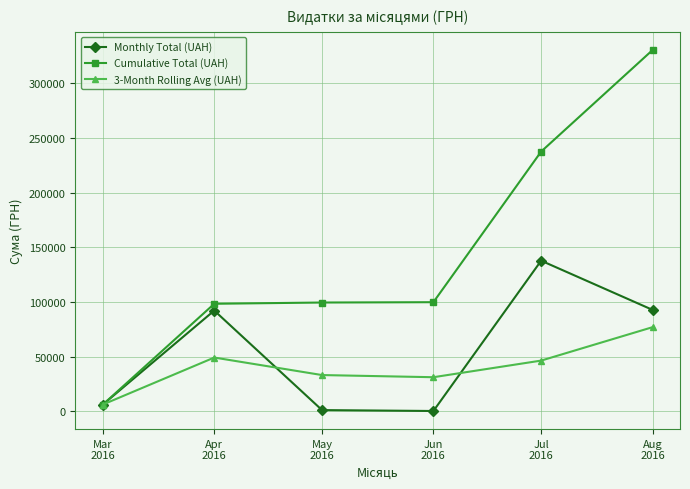

What is the value of the Cumulative Total (UAH) point at the 4th from the left?

99864.8